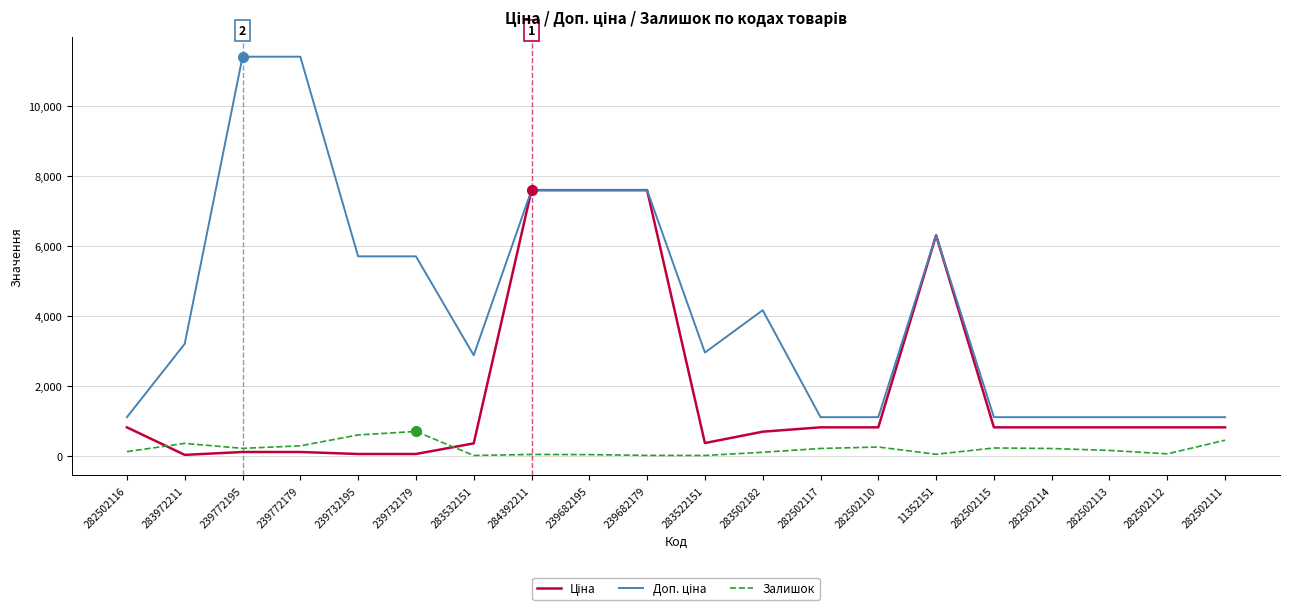

The Залишок series shows 601.0 at 239732195. True or false?

True